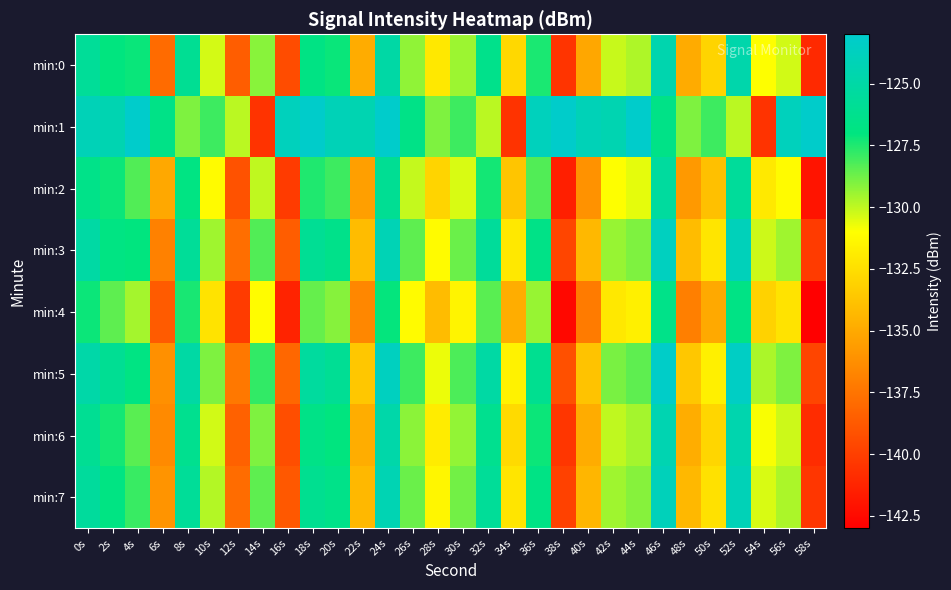

Reading left to right, what are all the values shown in this chart?

min:0: 0s=-125.7	2s=-127.0	4s=-127.2	6s=-137.9	8s=-125.9	10s=-130.3	12s=-138.6	14s=-129.2	16s=-139.4	18s=-126.8	20s=-127.2	22s=-134.9	24s=-125.0	26s=-129.3	28s=-132.0	30s=-129.5	32s=-126.4	34s=-132.8	36s=-127.4	38s=-140.5	40s=-135.1	42s=-130.1	44s=-129.7	46s=-124.5	48s=-134.9	50s=-133.0	52s=-124.7	54s=-131.0	56s=-130.3	58s=-141.0
min:1: 0s=-124.1	2s=-124.4	4s=-123.1	6s=-126.6	8s=-129.0	10s=-128.0	12s=-129.9	14s=-140.5	16s=-123.8	18s=-123.1	20s=-124.1	22s=-124.4	24s=-123.1	26s=-126.6	28s=-129.0	30s=-128.0	32s=-129.9	34s=-140.5	36s=-123.8	38s=-123.1	40s=-124.1	42s=-124.4	44s=-123.1	46s=-126.6	48s=-129.0	50s=-128.0	52s=-129.9	54s=-140.5	56s=-123.8	58s=-123.1
min:2: 0s=-126.5	2s=-127.2	4s=-128.3	6s=-135.1	8s=-126.8	10s=-131.2	12s=-139.1	14s=-130.0	16s=-140.2	18s=-127.5	20s=-128.0	22s=-135.5	24s=-126.0	26s=-130.1	28s=-133.0	30s=-130.4	32s=-127.3	34s=-133.7	36s=-128.3	38s=-141.5	40s=-136.1	42s=-131.0	44s=-130.6	46s=-125.4	48s=-135.8	50s=-133.9	52s=-125.6	54s=-132.0	56s=-131.2	58s=-142.0
min:3: 0s=-125.1	2s=-126.8	4s=-127.0	6s=-136.9	8s=-125.7	10s=-129.5	12s=-137.8	14s=-128.3	16s=-138.6	18s=-125.9	20s=-126.4	22s=-134.1	24s=-124.2	26s=-128.5	28s=-131.2	30s=-128.7	32s=-125.6	34s=-132.1	36s=-126.6	38s=-139.7	40s=-134.3	42s=-129.4	44s=-129.0	46s=-123.7	48s=-134.1	50s=-132.2	52s=-123.9	54s=-130.2	56s=-129.5	58s=-140.2
min:4: 0s=-127.2	2s=-128.5	4s=-129.6	6s=-138.7	8s=-127.4	10s=-132.3	12s=-140.2	14s=-131.1	16s=-141.3	18s=-128.6	20s=-129.1	22s=-136.6	24s=-127.1	26s=-131.2	28s=-134.1	30s=-131.5	32s=-128.4	34s=-134.8	36s=-129.4	38s=-142.6	40s=-137.2	42s=-132.1	44s=-131.7	46s=-126.5	48s=-137.0	50s=-135.0	52s=-126.7	54s=-133.1	56s=-132.3	58s=-143.1
min:5: 0s=-124.9	2s=-126.0	4s=-126.8	6s=-136.2	8s=-125.1	10s=-129.0	12s=-137.3	14s=-127.8	16s=-138.1	18s=-125.4	20s=-125.9	22s=-133.6	24s=-123.7	26s=-128.0	28s=-130.7	30s=-128.2	32s=-125.1	34s=-131.6	36s=-126.1	38s=-139.2	40s=-133.8	42s=-128.9	44s=-128.5	46s=-123.2	48s=-133.6	50s=-131.7	52s=-123.4	54s=-129.7	56s=-129.0	58s=-139.7
min:6: 0s=-126.0	2s=-127.3	4s=-128.4	6s=-136.5	8s=-126.2	10s=-130.3	12s=-138.4	14s=-129.0	16s=-139.3	18s=-126.6	20s=-127.0	22s=-134.8	24s=-124.8	26s=-129.2	28s=-131.9	30s=-129.3	32s=-126.2	34s=-132.7	36s=-127.2	38s=-140.4	40s=-134.9	42s=-130.0	44s=-129.6	46s=-124.4	48s=-134.8	50s=-132.9	52s=-124.6	54s=-130.9	56s=-130.2	58s=-140.9
min:7: 0s=-125.5	2s=-126.8	4s=-127.9	6s=-136.0	8s=-125.7	10s=-129.8	12s=-137.9	14s=-128.5	16s=-138.8	18s=-126.1	20s=-126.5	22s=-134.3	24s=-124.3	26s=-128.7	28s=-131.4	30s=-128.8	32s=-125.7	34s=-132.2	36s=-126.7	38s=-139.9	40s=-134.4	42s=-129.5	44s=-129.1	46s=-123.9	48s=-134.3	50s=-132.4	52s=-124.1	54s=-130.4	56s=-129.7	58s=-140.4